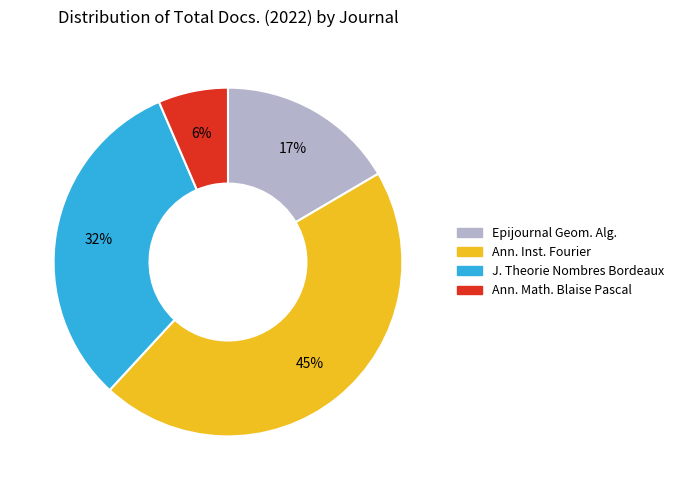

To the nearest percent, what is the difference between the largest and smallest slice percentages?

39%